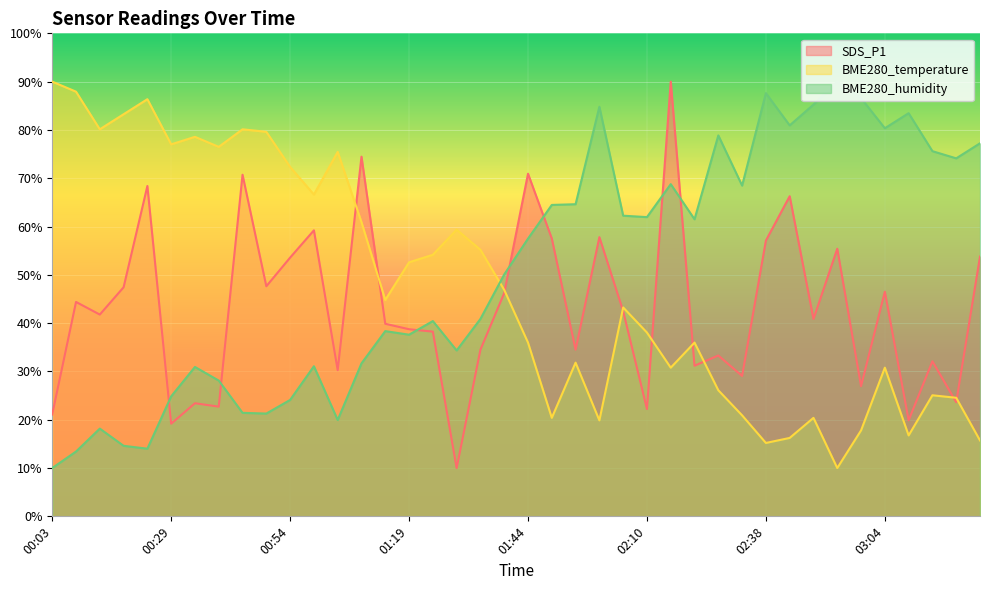

What are all the series names shown in the legend?

SDS_P1, BME280_temperature, BME280_humidity